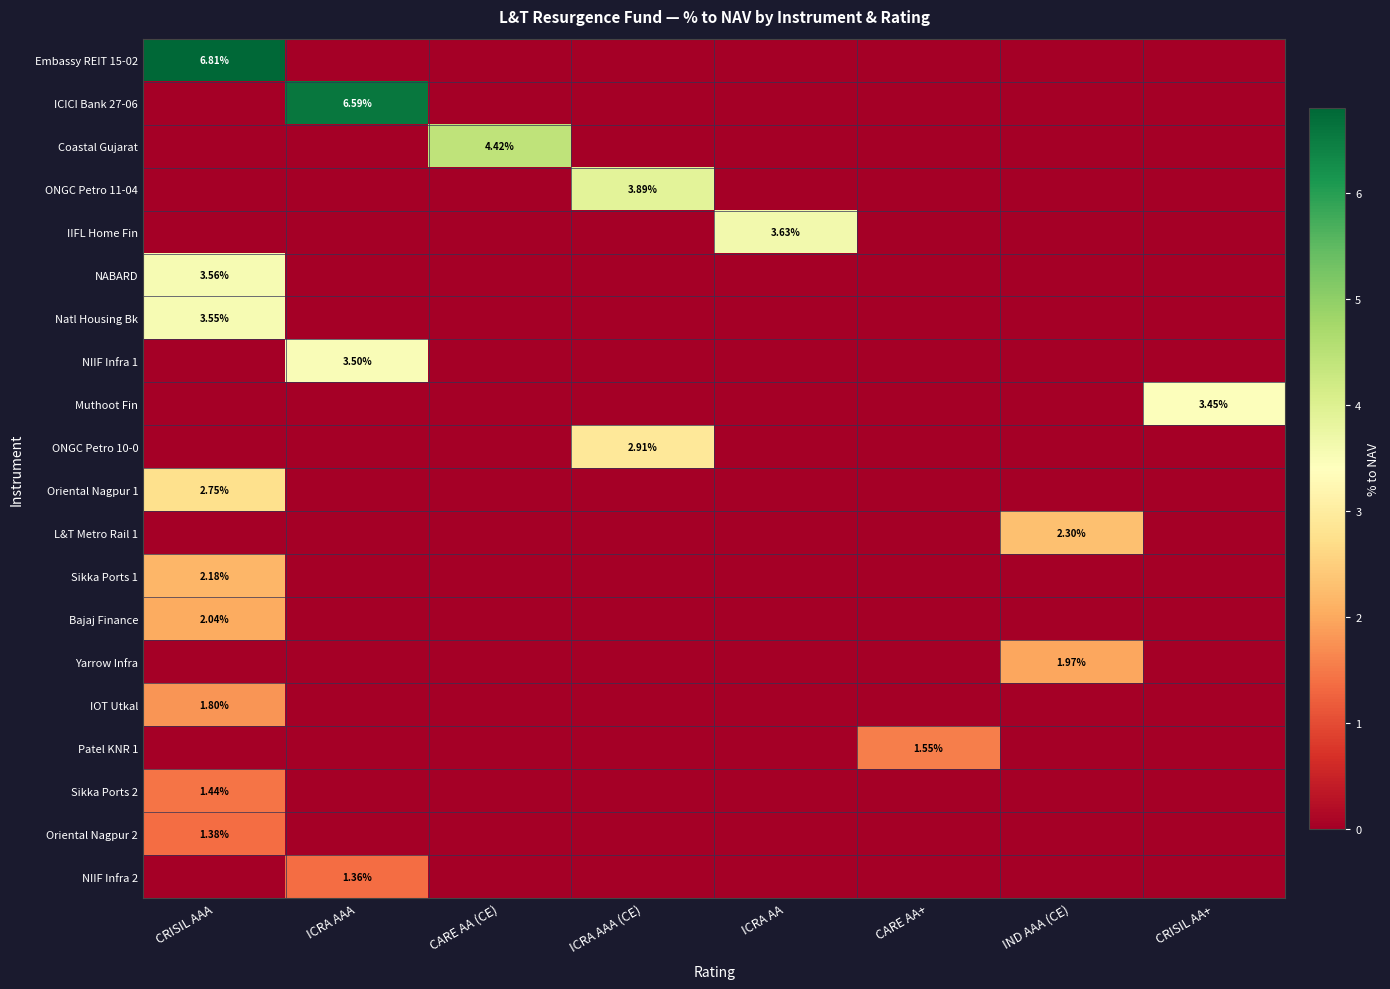

Rank the series by their maximum value, from highest to lowest.

Embassy REIT 15-02, ICICI Bank 27-06, Coastal Gujarat, ONGC Petro 11-04, IIFL Home Fin, NABARD, Natl Housing Bk, NIIF Infra 1, Muthoot Fin, ONGC Petro 10-0, Oriental Nagpur 1, L&T Metro Rail 1, Sikka Ports 1, Bajaj Finance, Yarrow Infra, IOT Utkal, Patel KNR 1, Sikka Ports 2, Oriental Nagpur 2, NIIF Infra 2